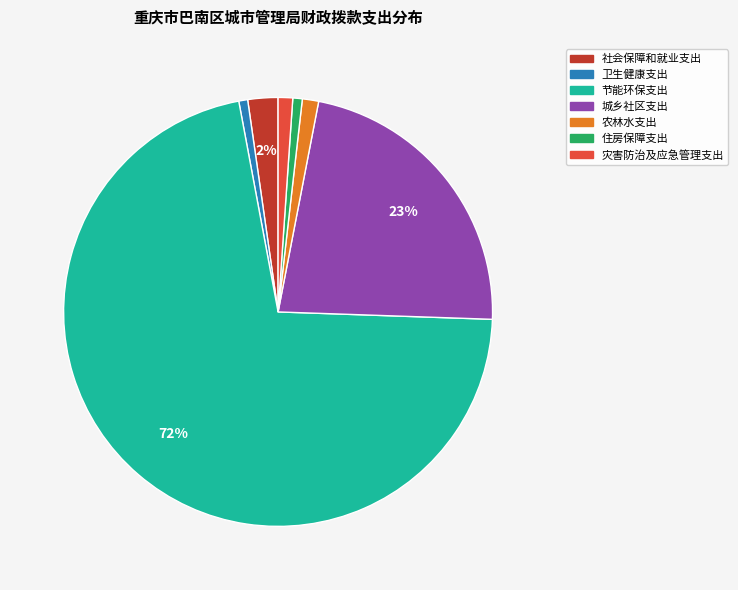

To the nearest percent, what portion does 社会保障和就业支出 represent?

2%